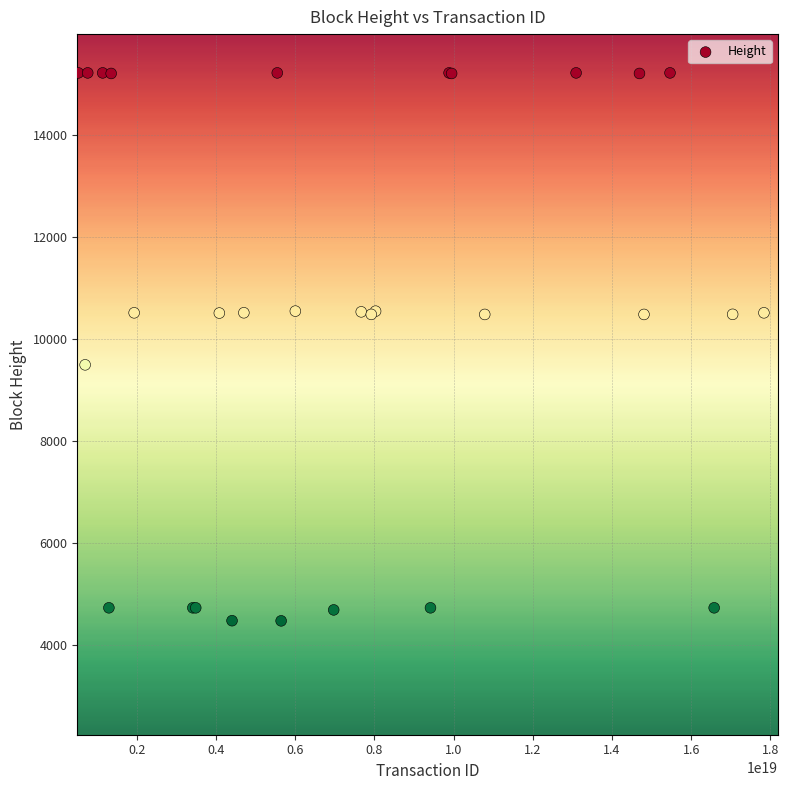

What Y value in the scatter plot is closest to 9845?

9493